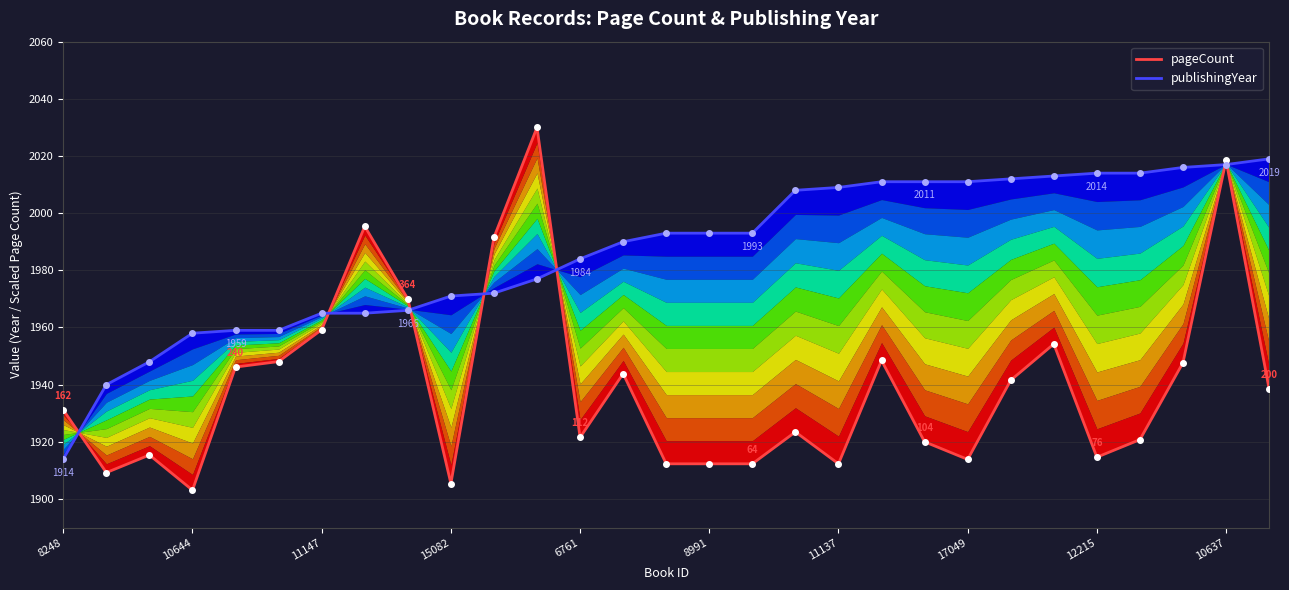

Which series has the largest range (max minus min)?

pageCount